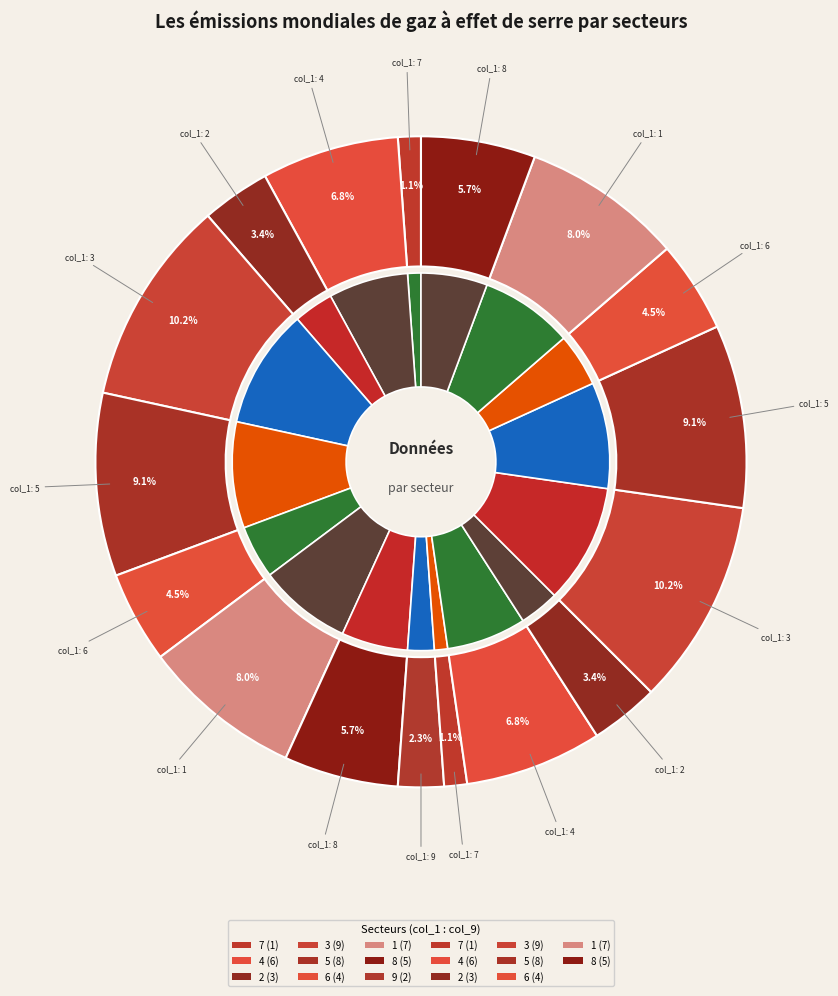

Which category has the biggest portion of the pie?

3